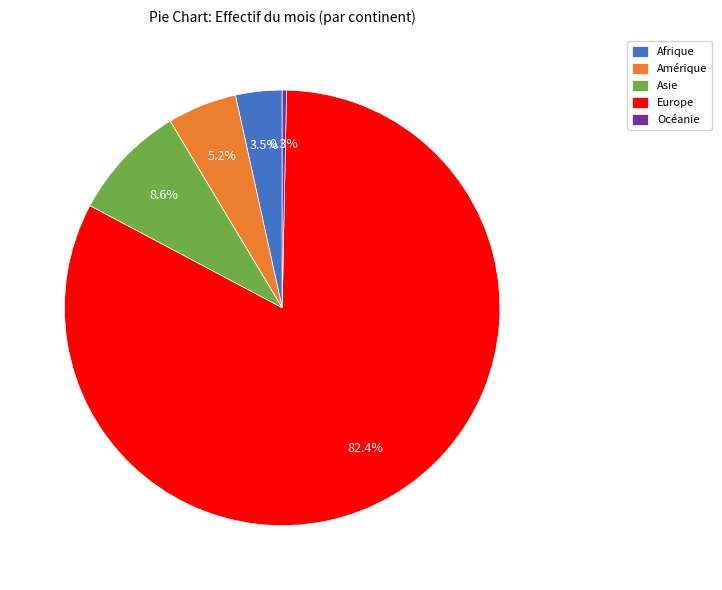

Which category accounts for the majority?

Europe